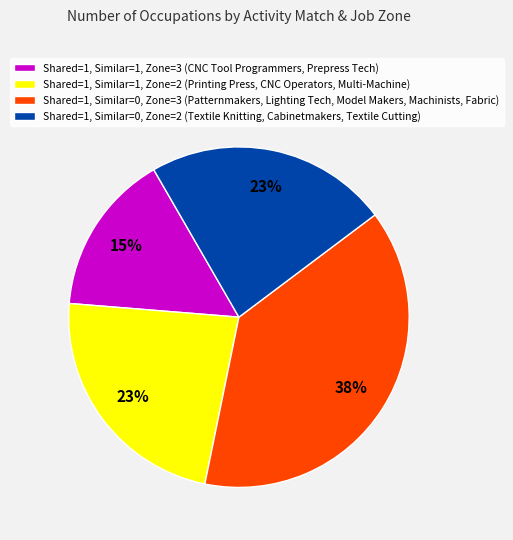

To the nearest percent, what is the combined percentage of Shared=1, Similar=1, Zone=2 (Printing Press, CNC Operators, Multi-Machine) and Shared=1, Similar=0, Zone=3 (Patternmakers, Lighting Tech, Model Makers, Machinists, Fabric)?

62%